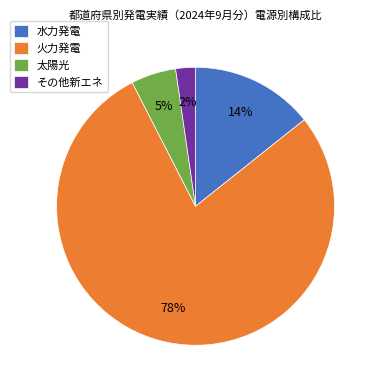

Which has a higher value, 太陽光 or 火力発電?

火力発電